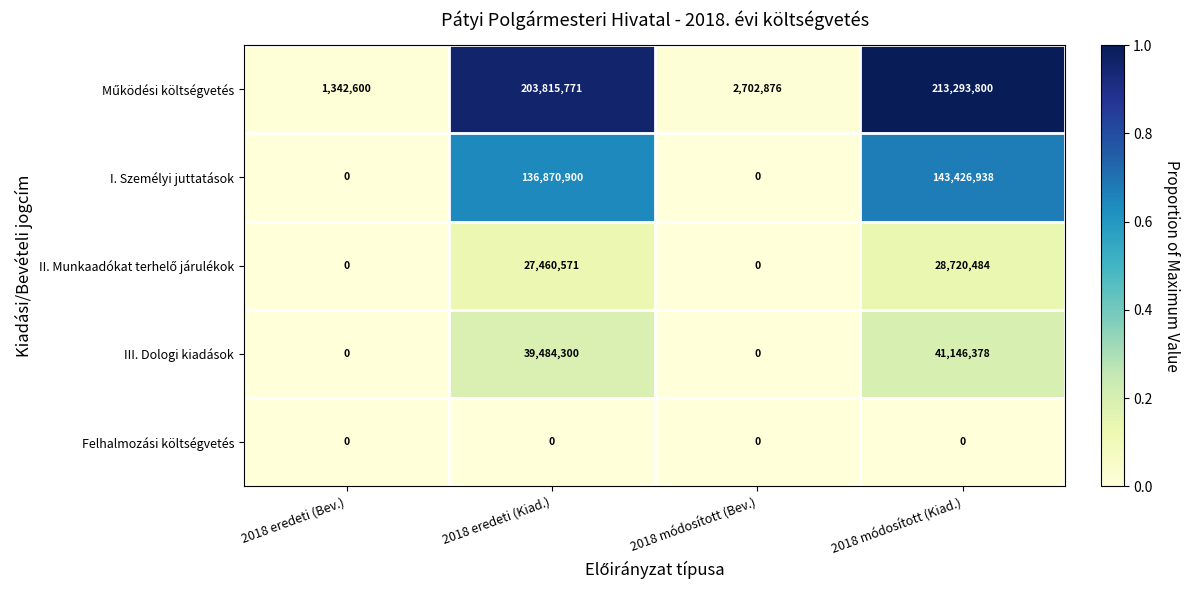

Is it true that I. Személyi juttatások equals 143426938 at 2018 módosított (Kiad.)?

True